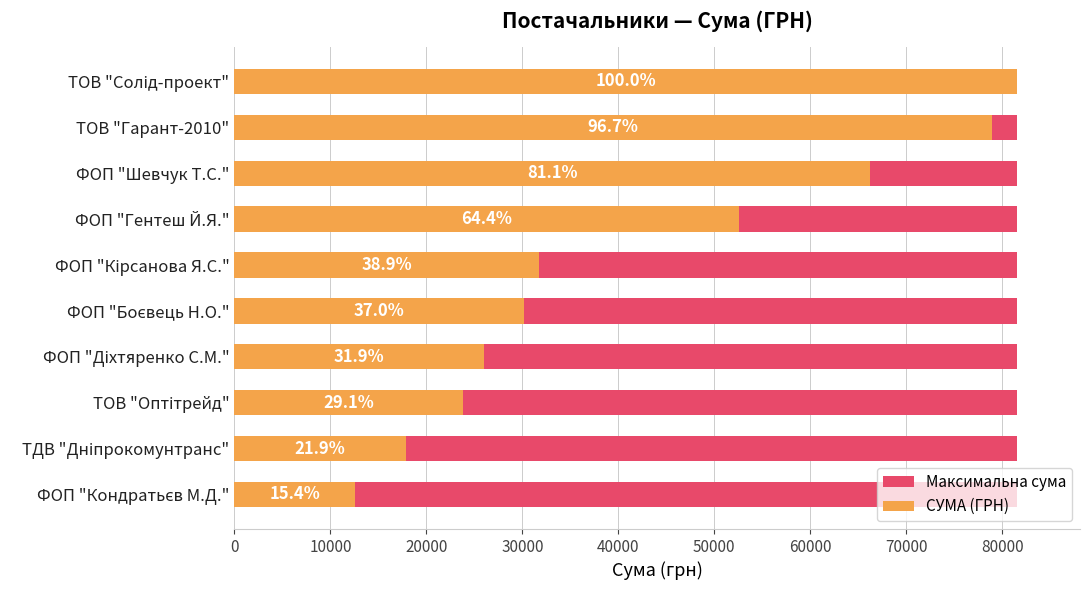

List the series in order of their overall mean, lowest first.

Максимальна сума, СУМА (ГРН)